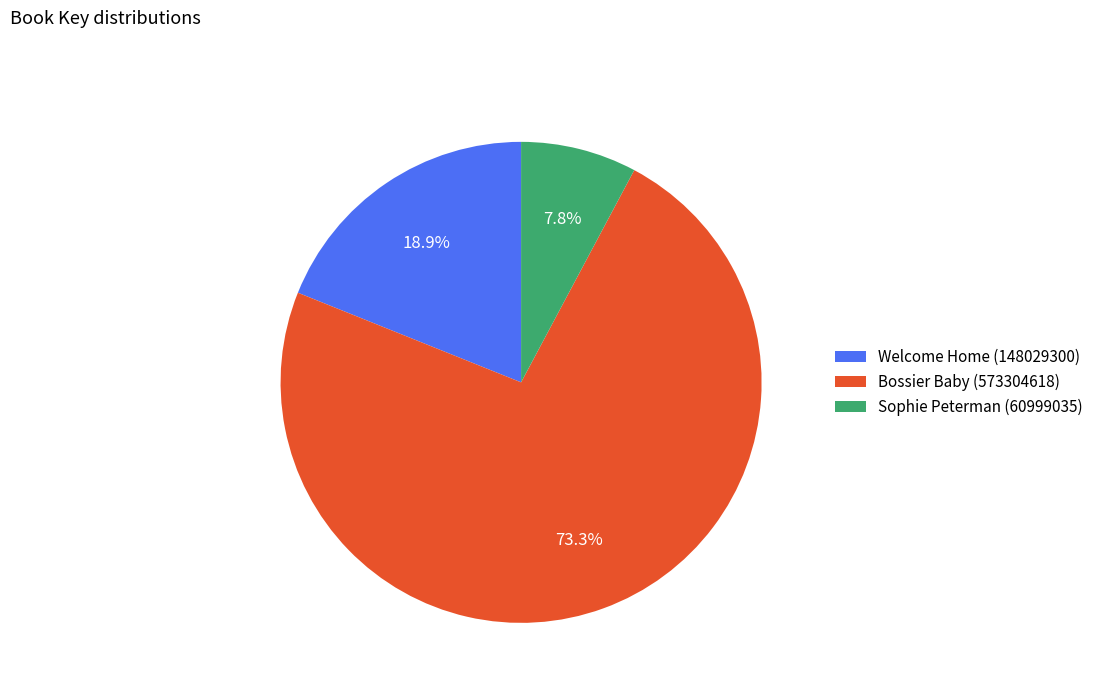

True or false: Sophie Peterman (60999035) accounts for 1% of the total.

False